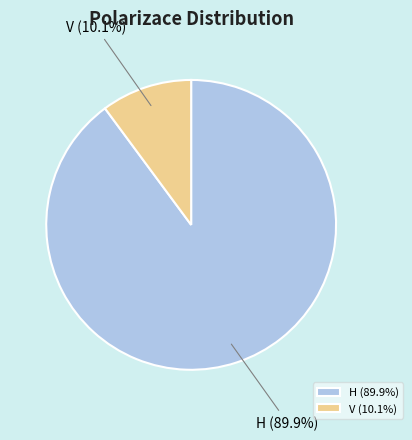

Count the number of slices in the pie.

2